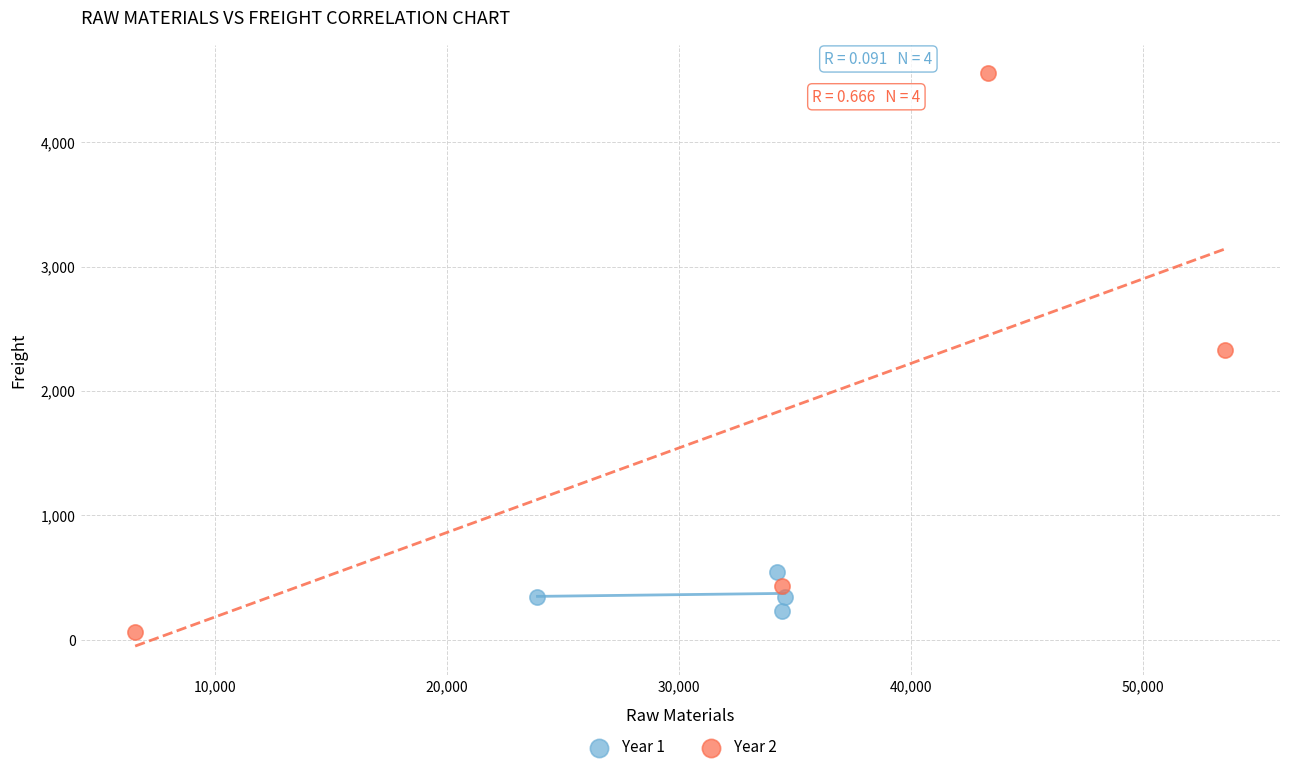

Which series reaches the maximum Y coordinate?

Year 2